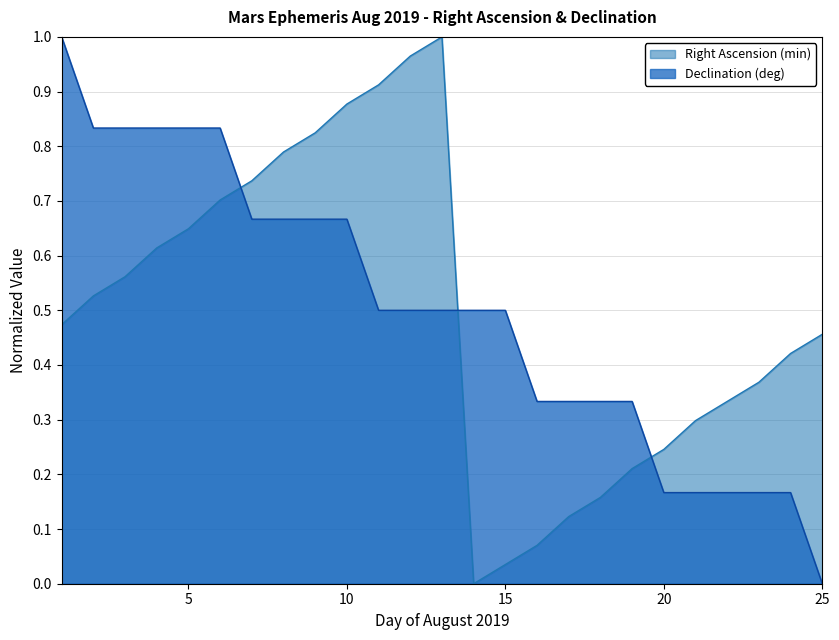

Reading left to right, transcribe all the data shown in this chart.

Right Ascension (min): 1=0.5	2=0.5	3=0.6	4=0.6	5=0.6	6=0.7	7=0.7	8=0.8	9=0.8	10=0.9	11=0.9	12=1.0	13=1.0	14=0.0	15=0.0	16=0.1	17=0.1	18=0.2	19=0.2	20=0.2	21=0.3	22=0.3	23=0.4	24=0.4	25=0.5
Declination (deg): 1=1.0	2=0.8	3=0.8	4=0.8	5=0.8	6=0.8	7=0.7	8=0.7	9=0.7	10=0.7	11=0.5	12=0.5	13=0.5	14=0.5	15=0.5	16=0.3	17=0.3	18=0.3	19=0.3	20=0.2	21=0.2	22=0.2	23=0.2	24=0.2	25=0.0